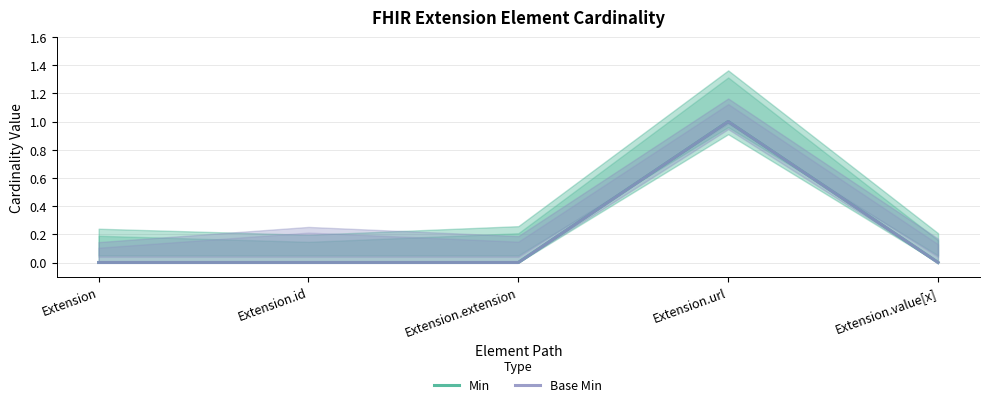

What is the maximum value for Min?

1